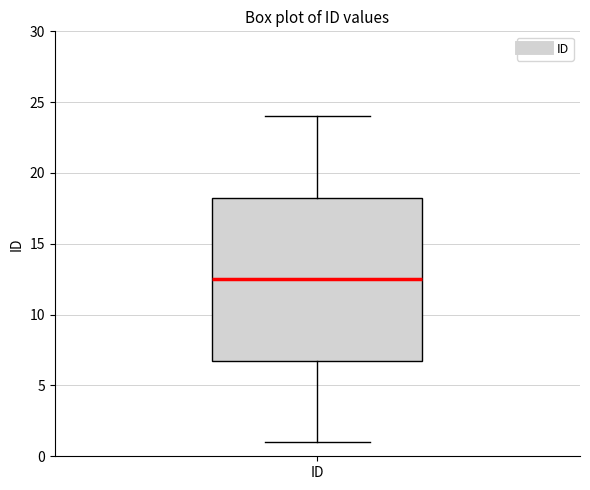

Read this box plot against the y-axis: the position of the median line, the range covered by the box, and the ends of both whiskers. The values are not printed on the chart, so give them approximately, as read against the axis.

median 12.5, box 7.0 to 18.5, whiskers 1.0 to 24.0